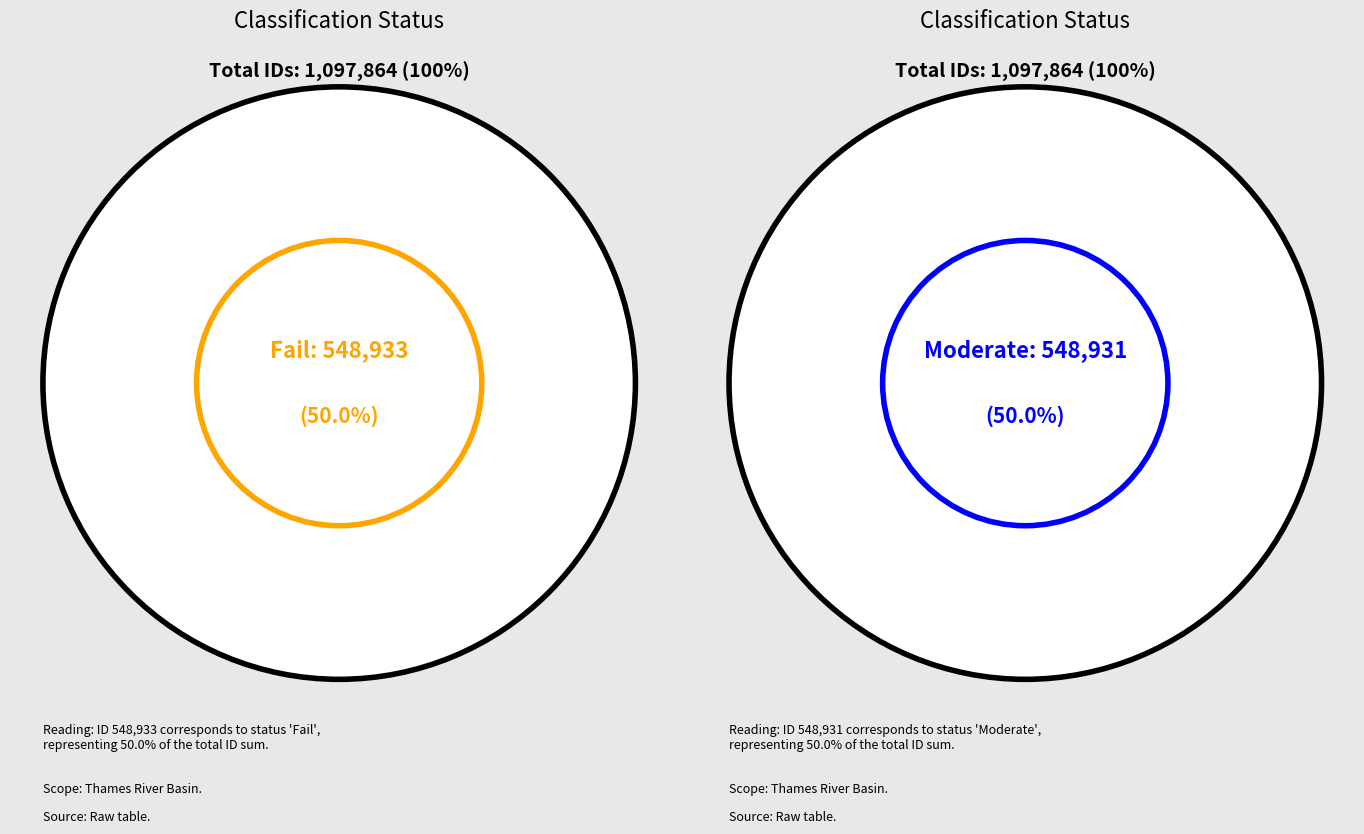

The Fail slice represents 44% of the pie. True or false?

False